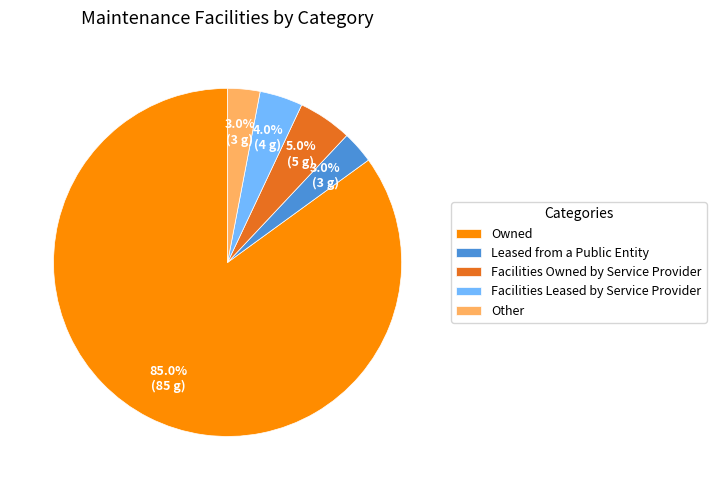

How many slices are in this pie chart?

5